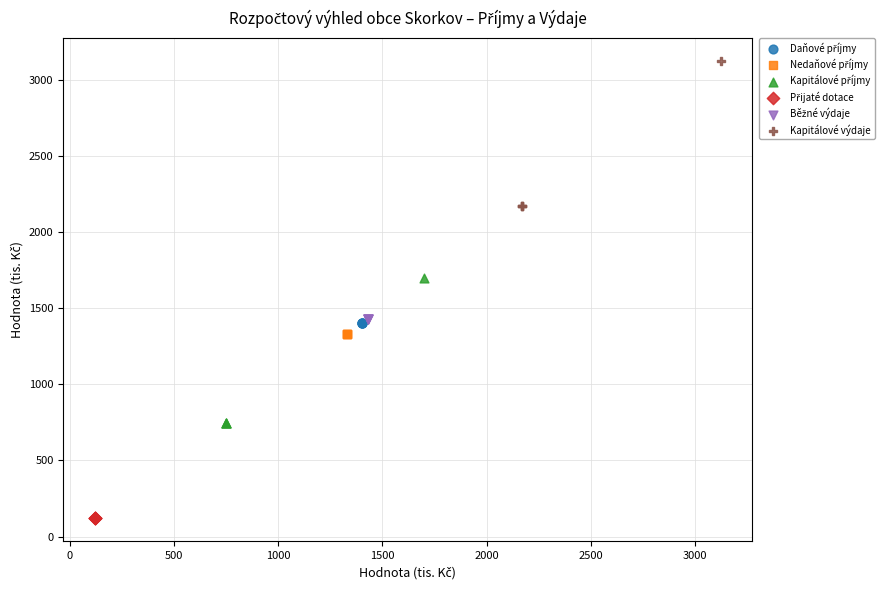

Which series contains the highest Y value?

Kapitálové výdaje